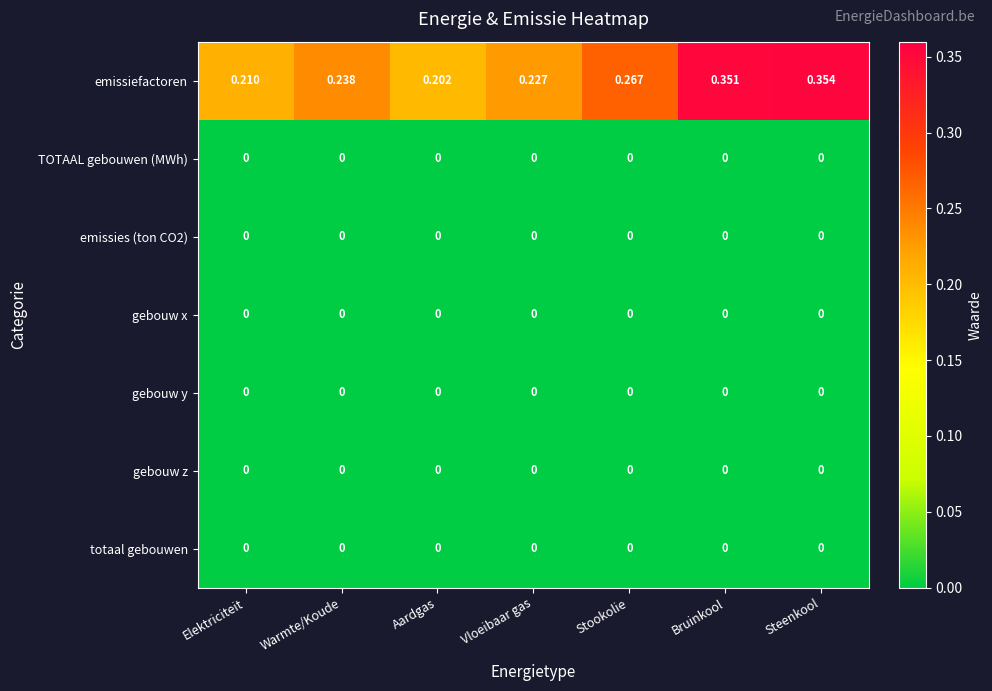

Is the value of gebouw x at Aardgas greater than the value of emissiefactoren at Elektriciteit?

No